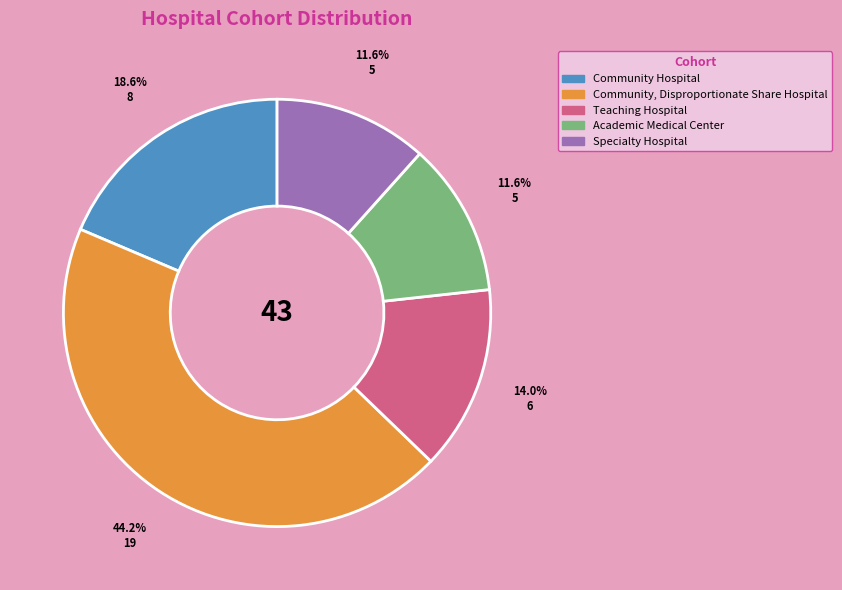

Is there any slice that represents more than half of the pie?

No